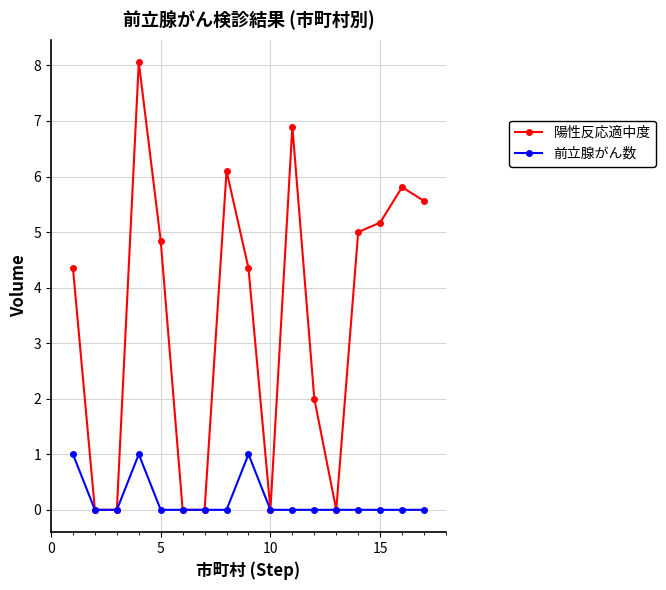

At how many categories does at least one series exceed 3?

10